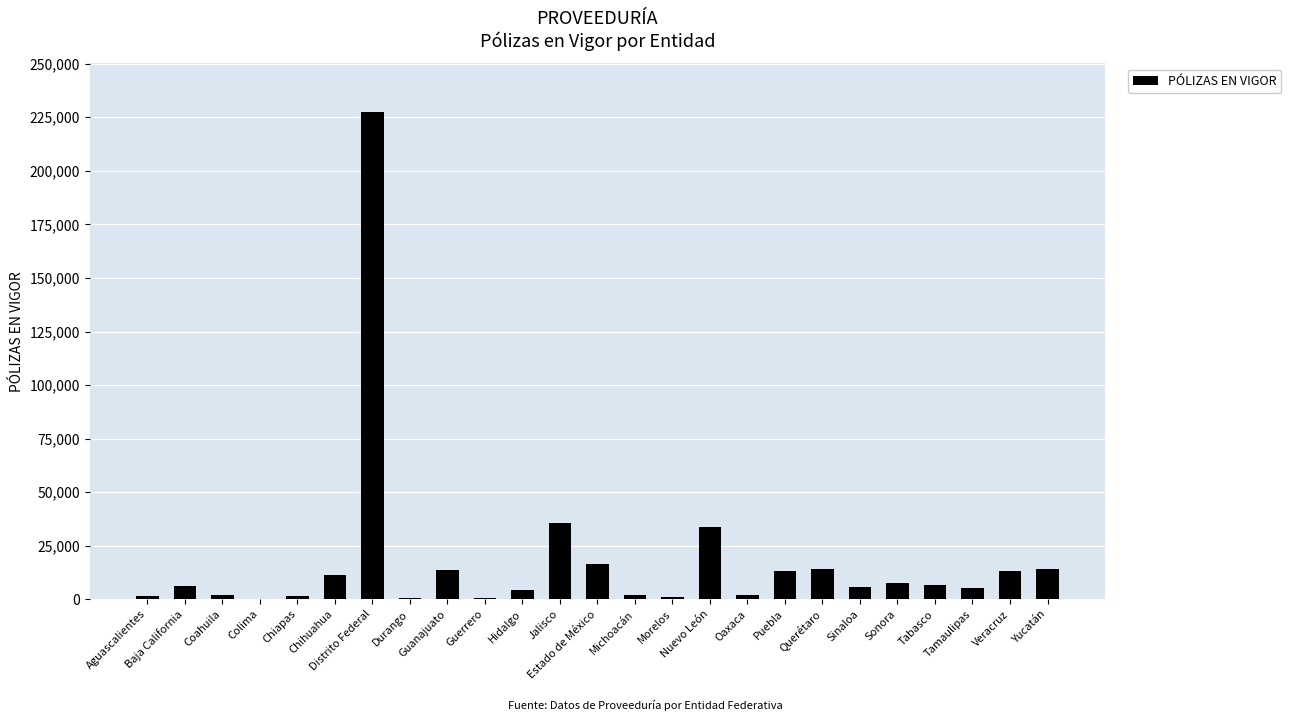

Count the number of data series in this chart.

1